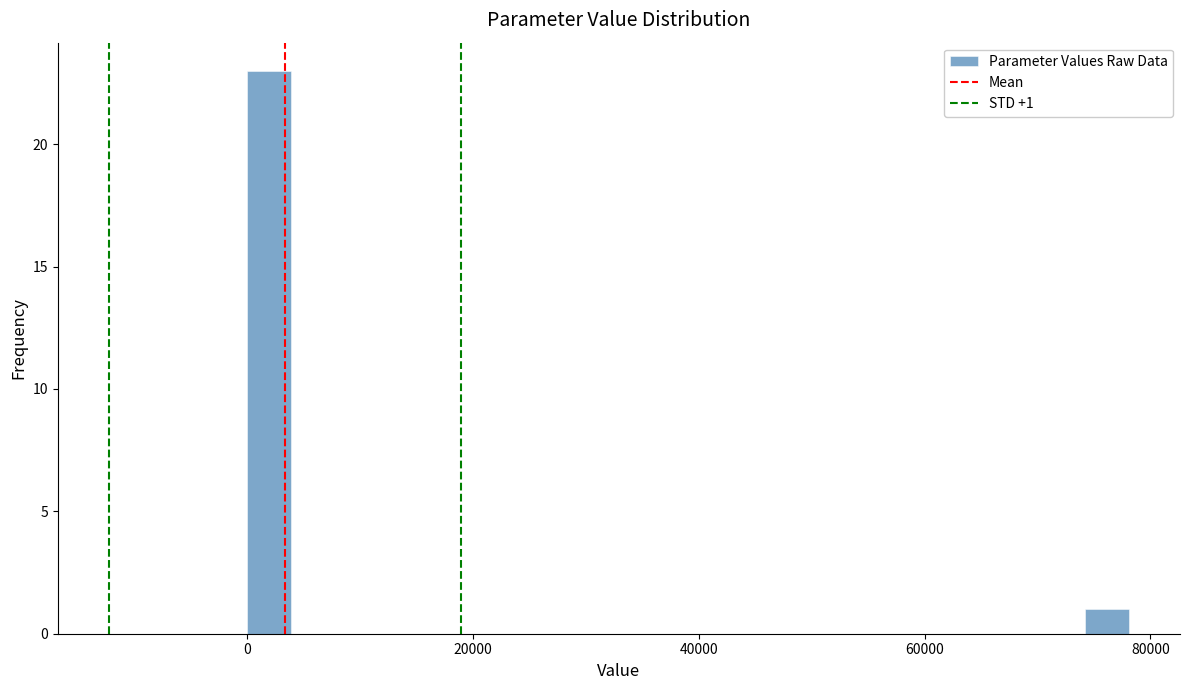

Around what value on the x-axis is the tallest bar? Give the approximate position of its centre, as read against the axis.

2000